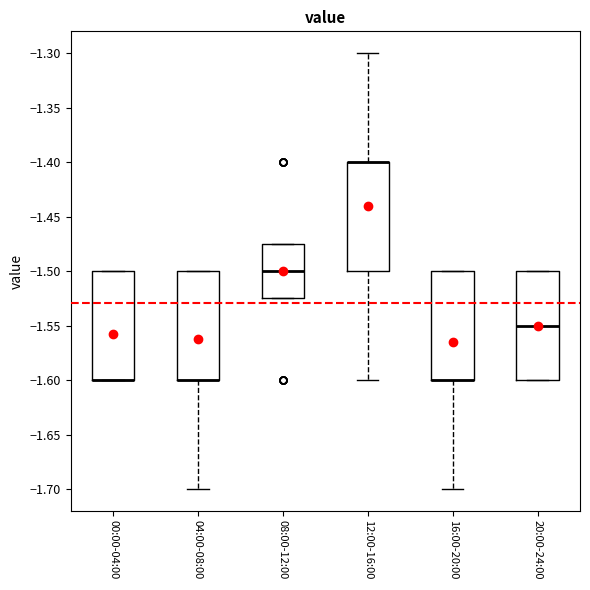

Reading left to right, transcribe this box plot: for each box, give where its median line is, the range the box spans, and where its two whiskers end, as read against the y-axis. The values are not printed on the chart, so give them approximately, as read against the axis.

00:00-04:00: median -1.600 (drawn on the box's lower edge), box -1.600 to -1.500, whiskers -1.600 to -1.500
04:00-08:00: median -1.600 (drawn on the box's lower edge), box -1.600 to -1.500, whiskers -1.700 to -1.500
08:00-12:00: median -1.500, box -1.525 to -1.475, whiskers -1.525 to -1.475
12:00-16:00: median -1.400 (drawn on the box's upper edge), box -1.500 to -1.400, whiskers -1.600 to -1.300
16:00-20:00: median -1.600 (drawn on the box's lower edge), box -1.600 to -1.500, whiskers -1.700 to -1.500
20:00-24:00: median -1.550, box -1.600 to -1.500, whiskers -1.600 to -1.500